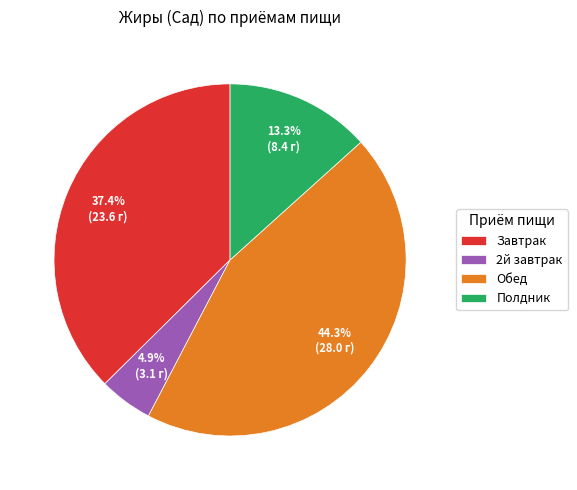

Is there any slice that represents more than half of the pie?

No